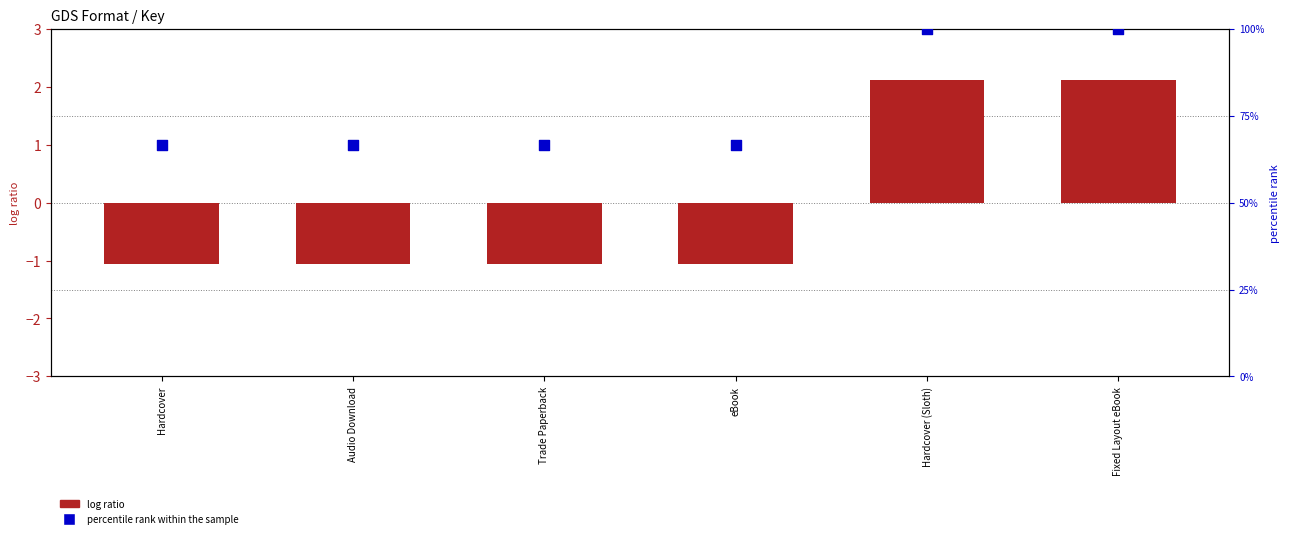

Approximately how many times larger is the value at eBook compared to Audio Download?

1.0